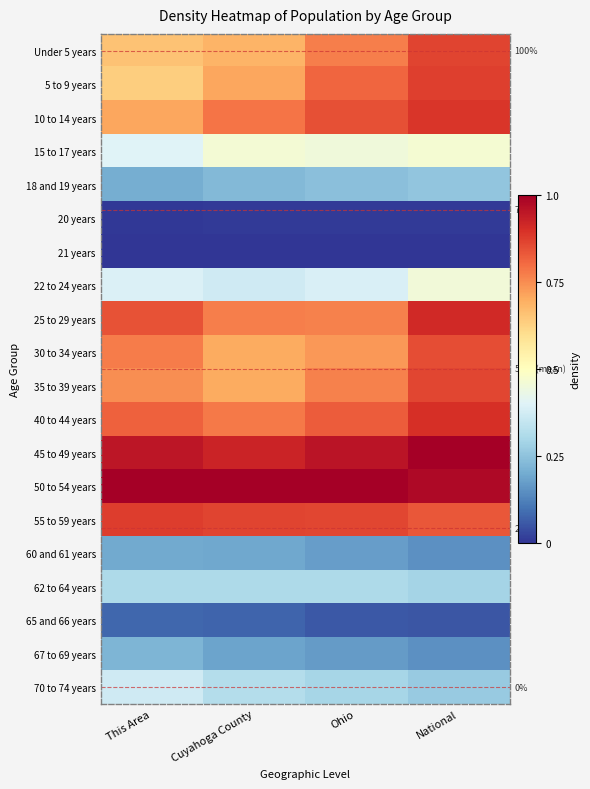

Between Cuyahoga County and Ohio, which is larger?

Ohio